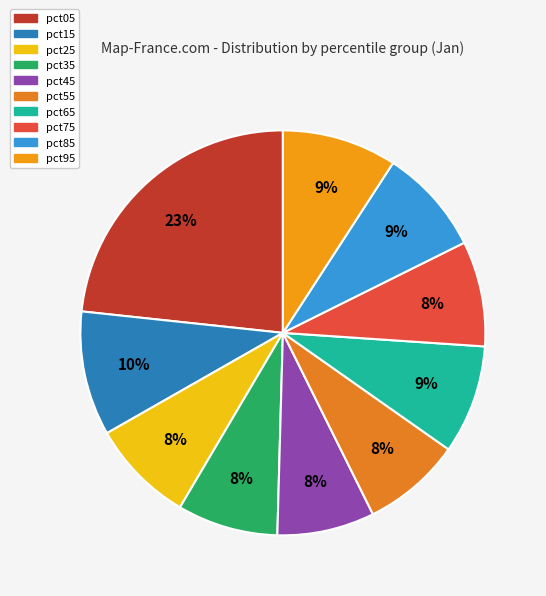

Does pct25 account for over 50% of the chart?

No